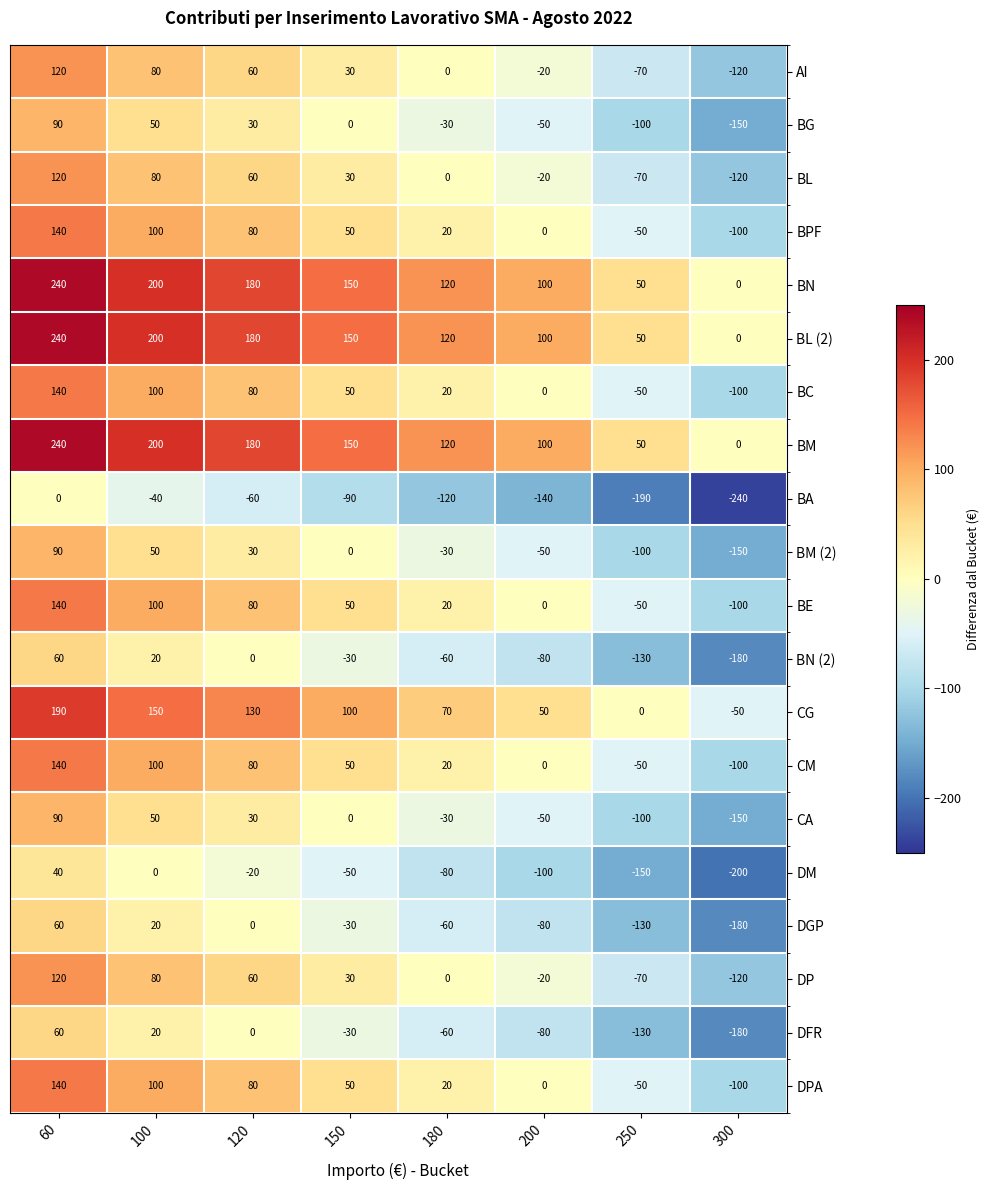

What is the spread (max minus min) of values at 200?

240